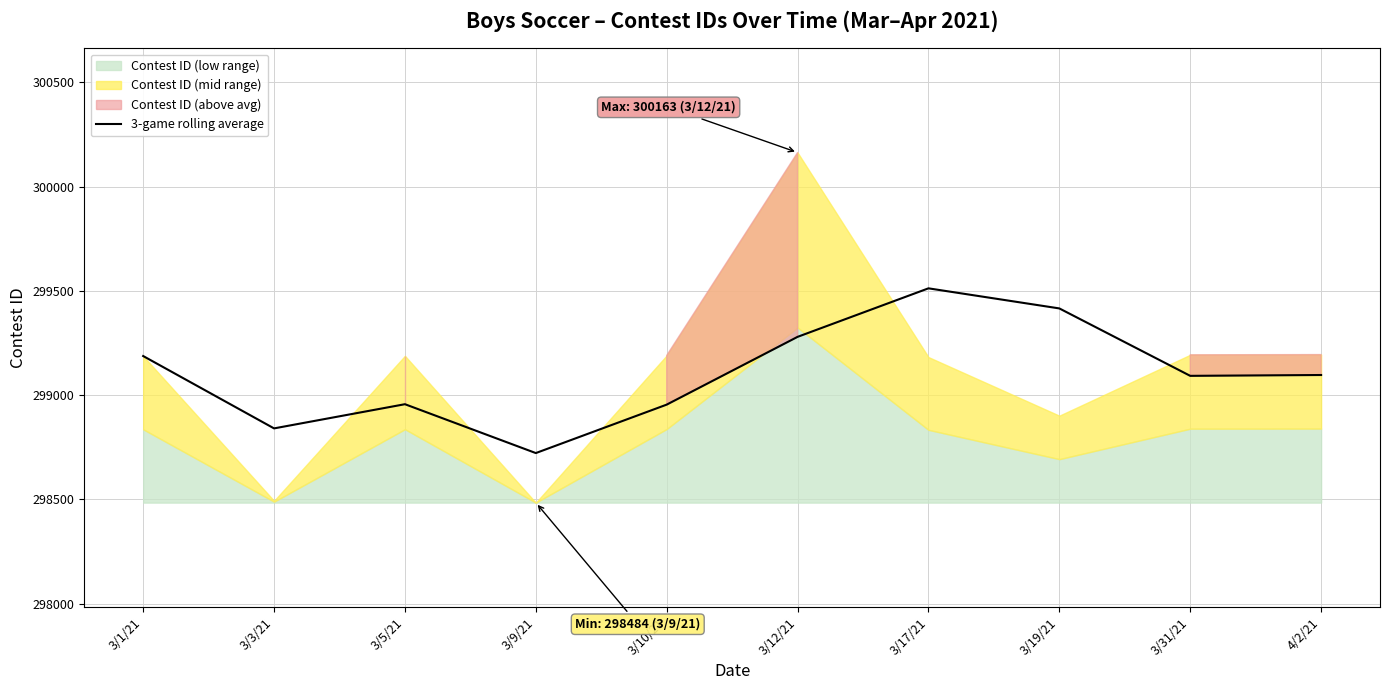

What is the label of the 10th point from the left?

4/2/21